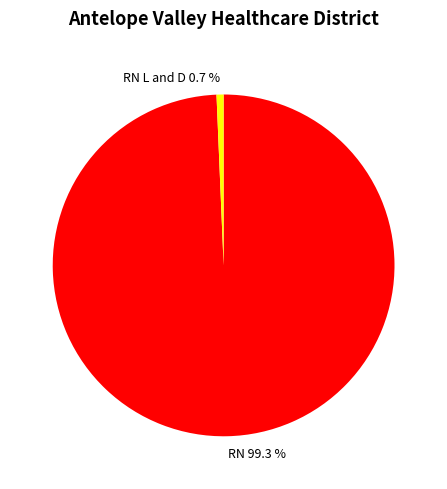

To the nearest percent, what is the average slice percentage?

50%